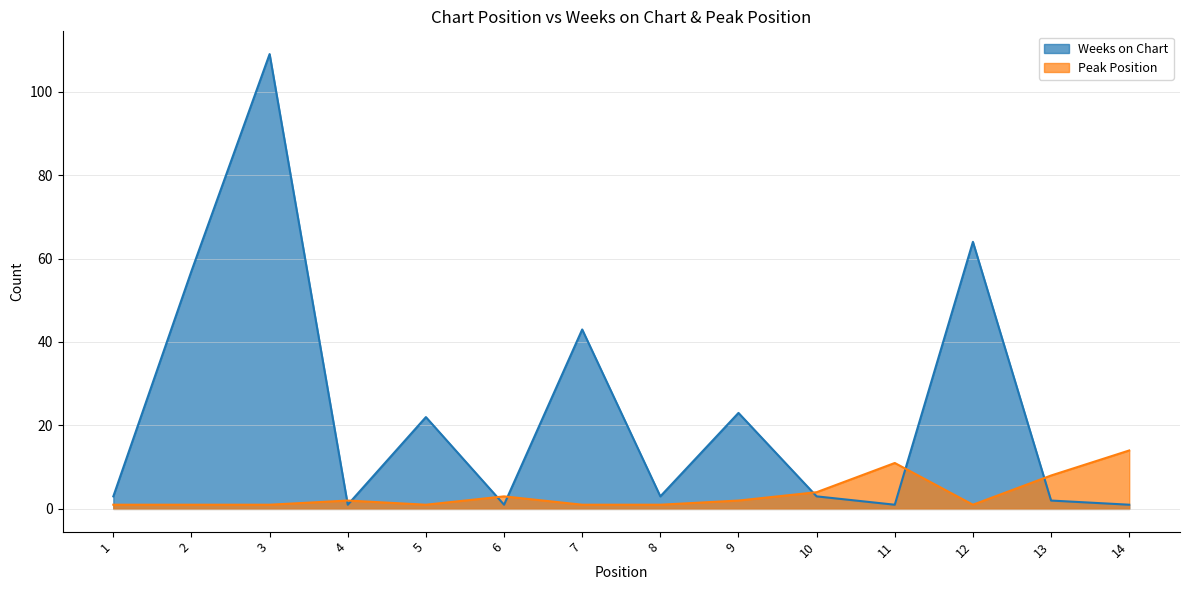

Where does the Weeks on Chart series first go above 3?

2